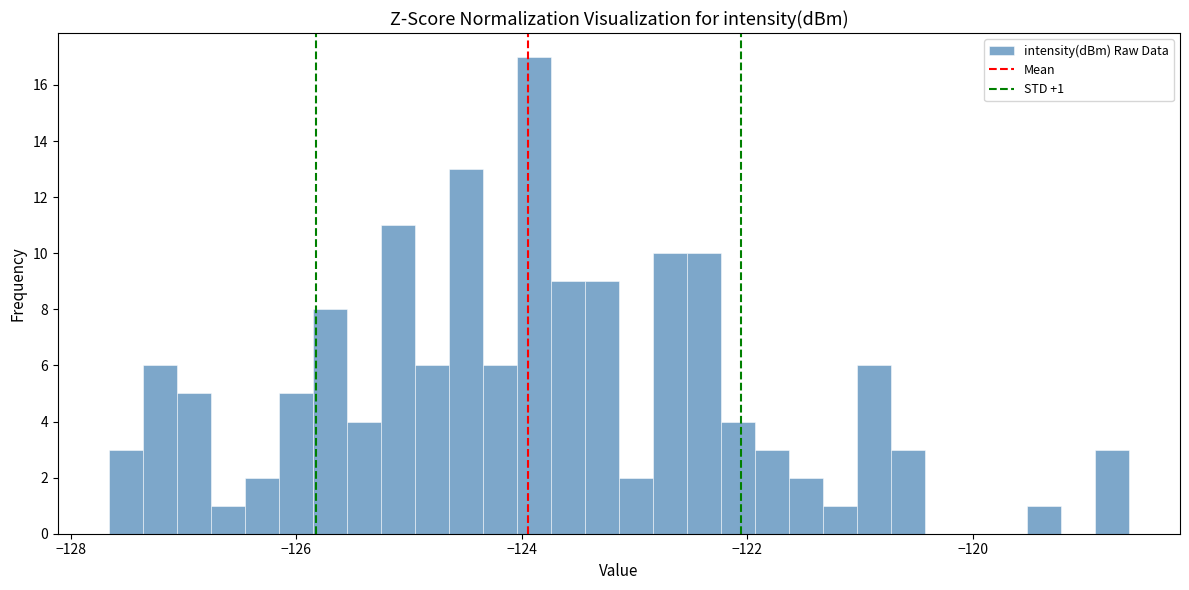

Read against the x-axis, roughly where is the centre of the tallest bar?

-123.8